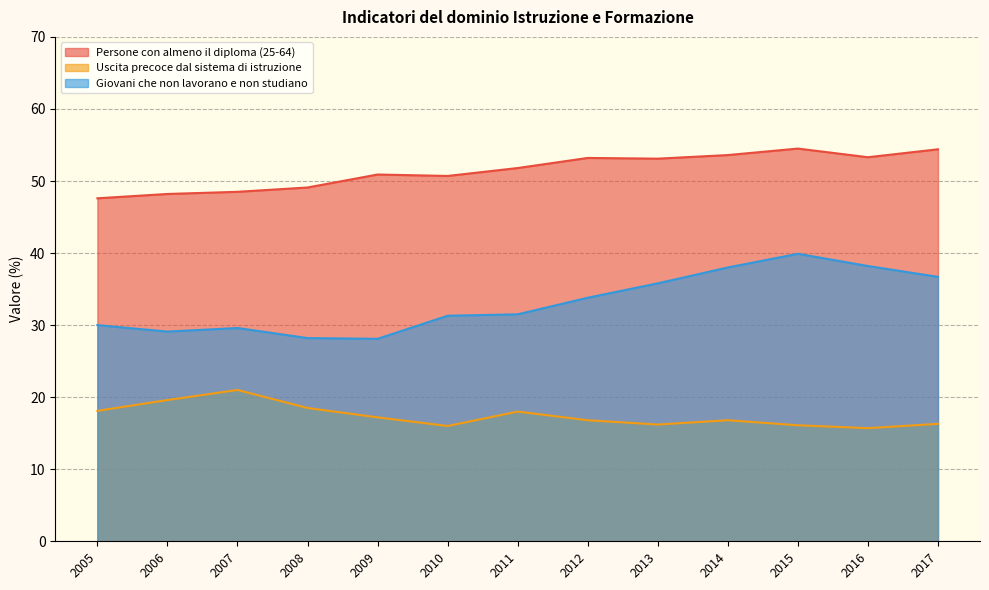

What is the minimum value shown in the chart?

15.7